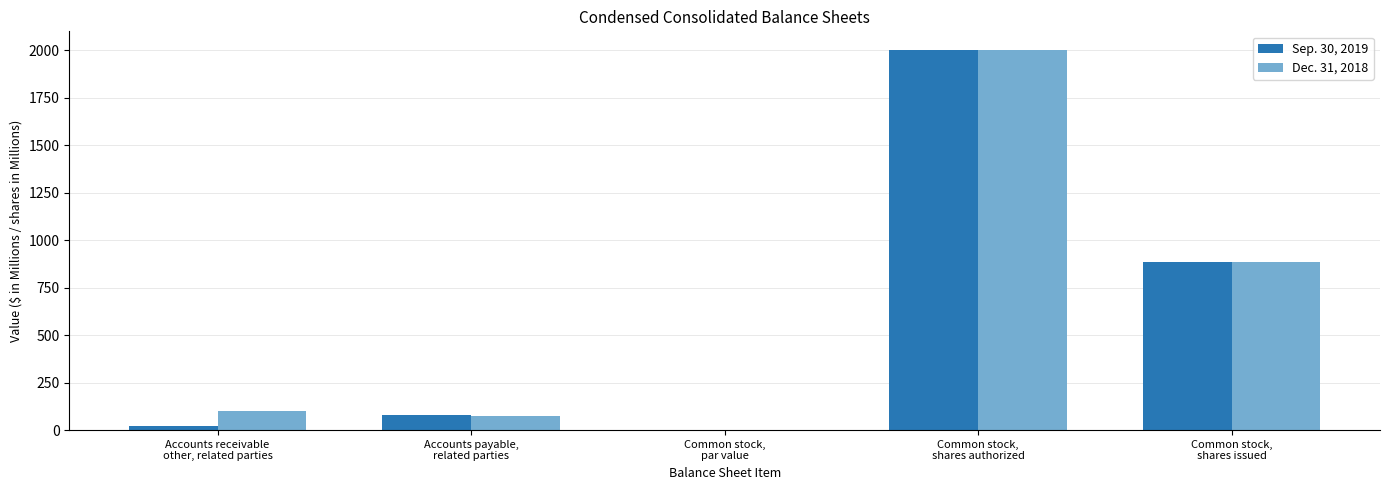

Does the chart contain stacked bars?

No